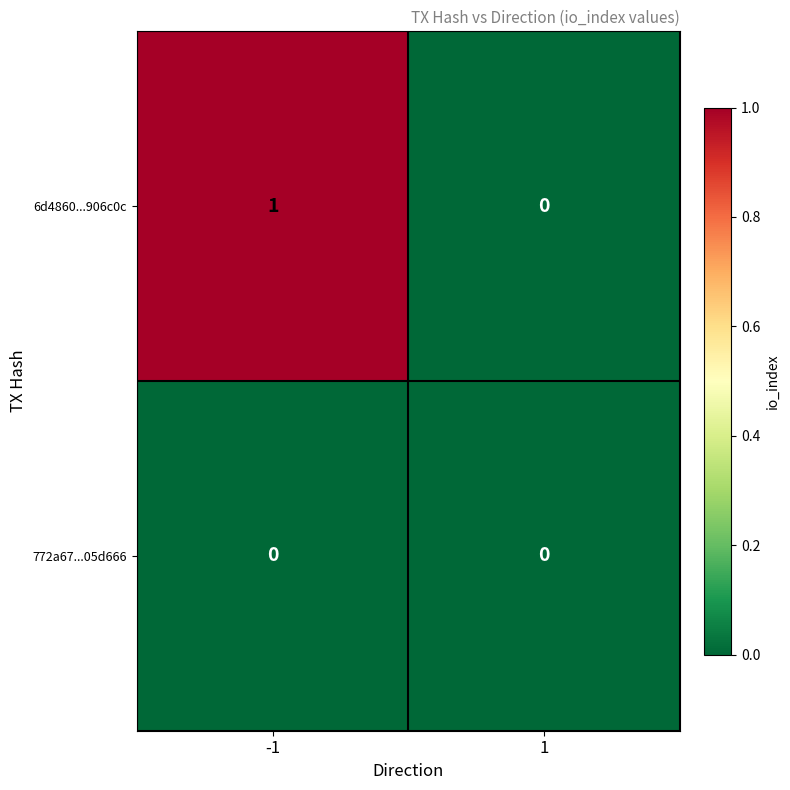

Reading left to right, extract all data points from this chart.

6d4860...906c0c: 1	0
772a67...05d666: 0	0